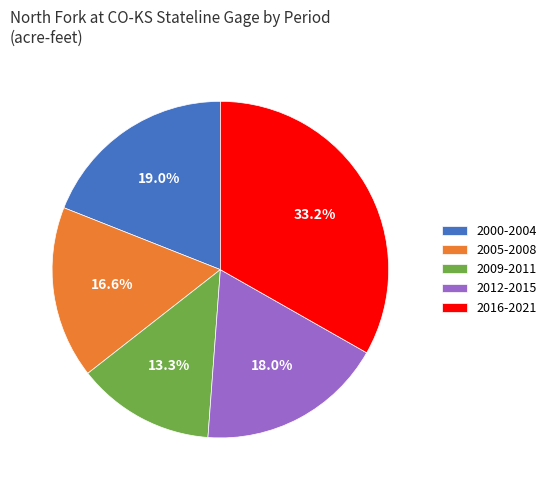

Is there any slice that represents more than half of the pie?

No